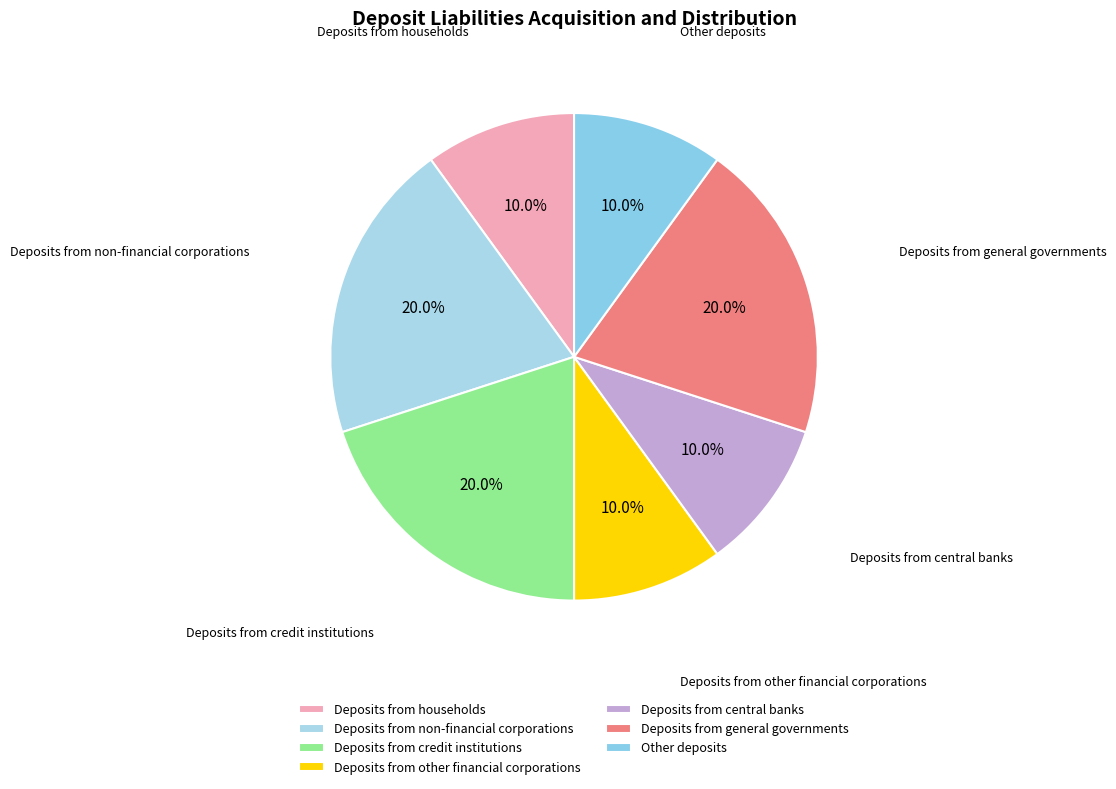

What percentage is the Other deposits slice, to the nearest percent?

10%